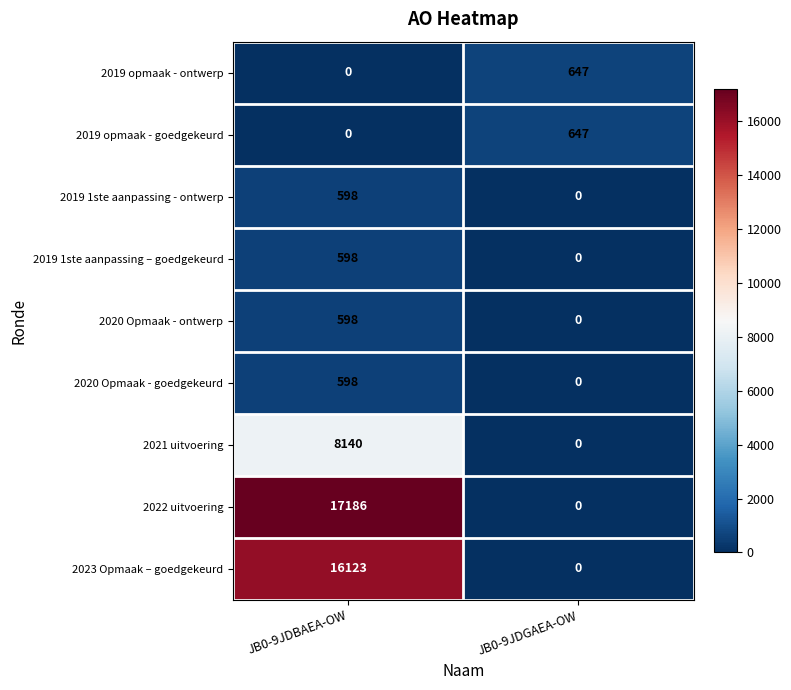

What is the average value of the 2019 opmaak - ontwerp series?

324